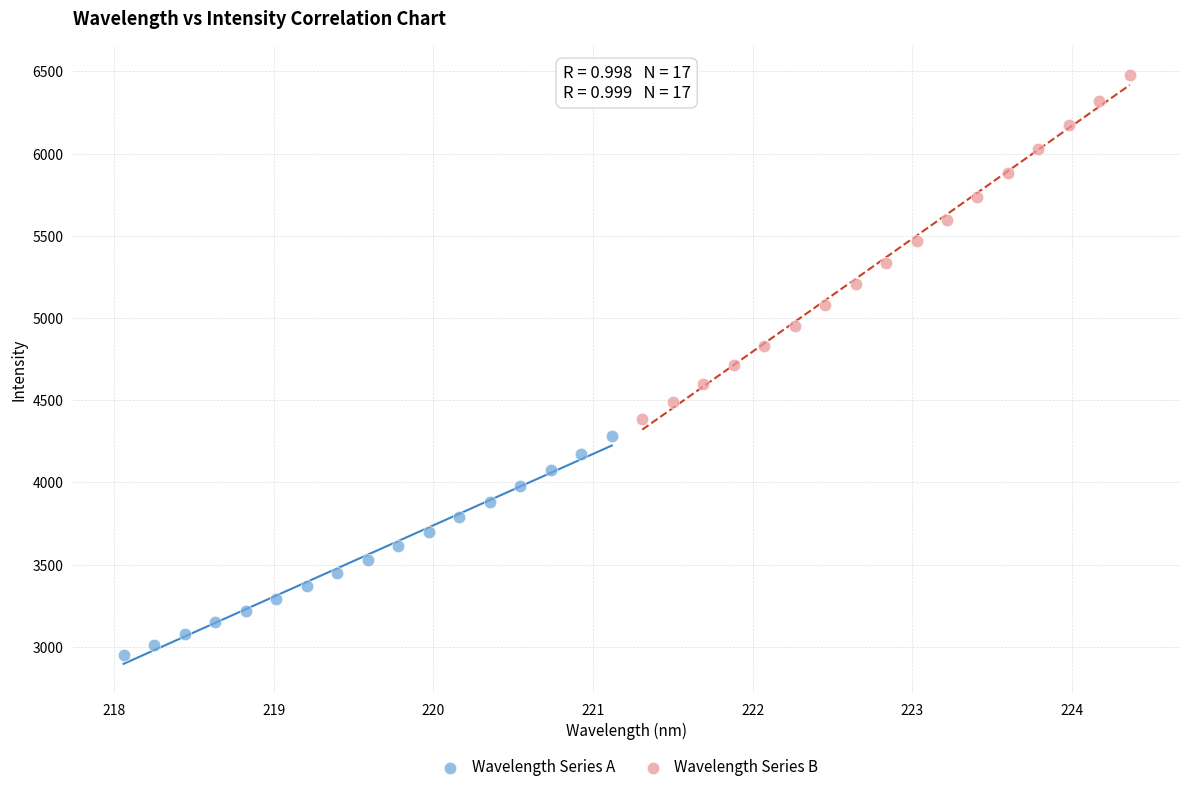

Which series reaches the minimum Y coordinate?

Wavelength Series A